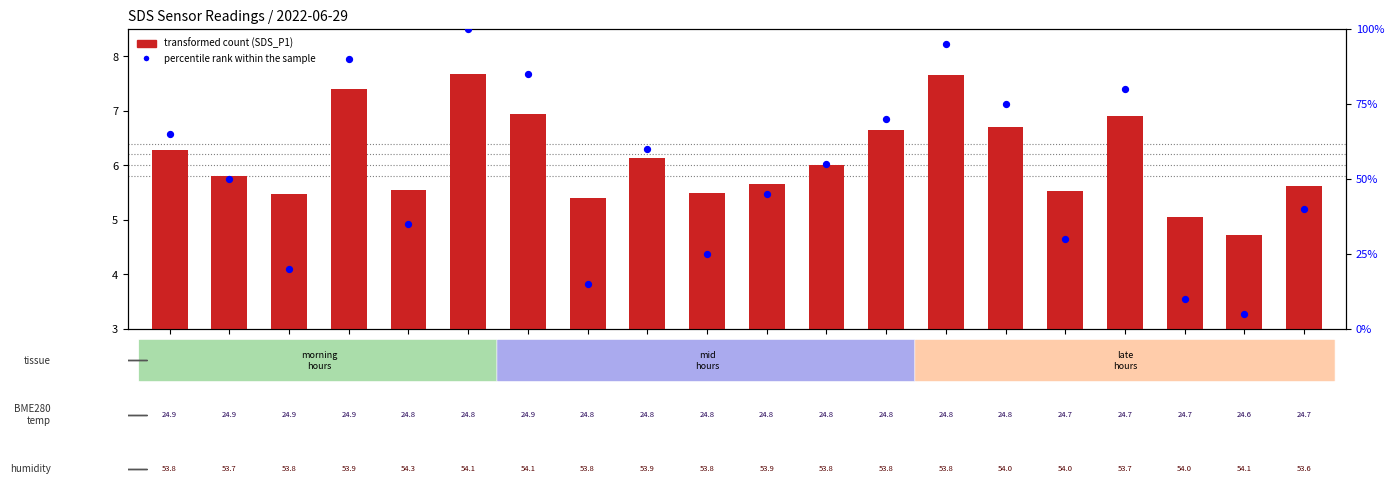

At which category is the sum across all series the highest?

00:14